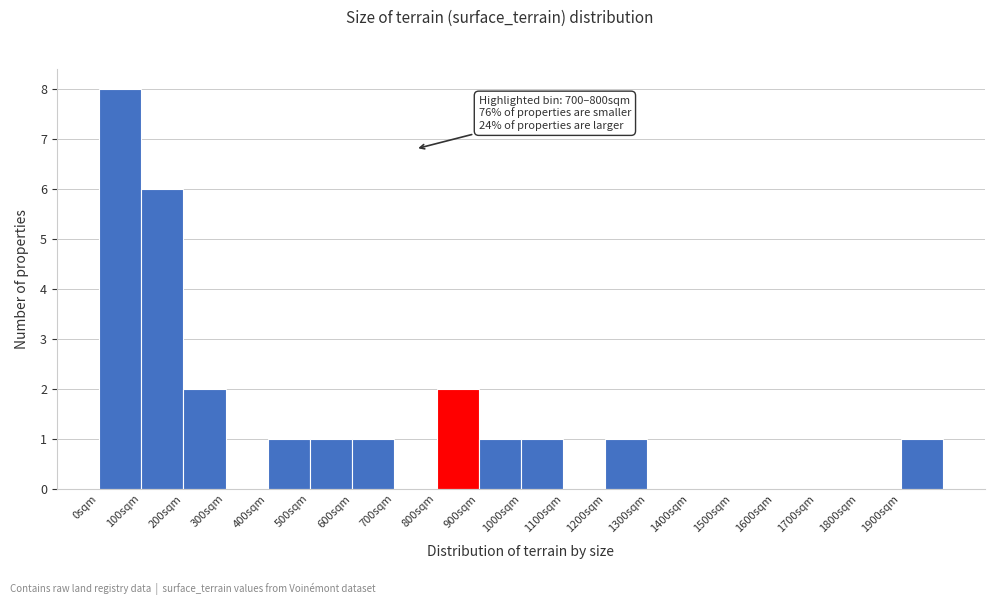

Which range on the x-axis has the tallest bar?

0 to 100